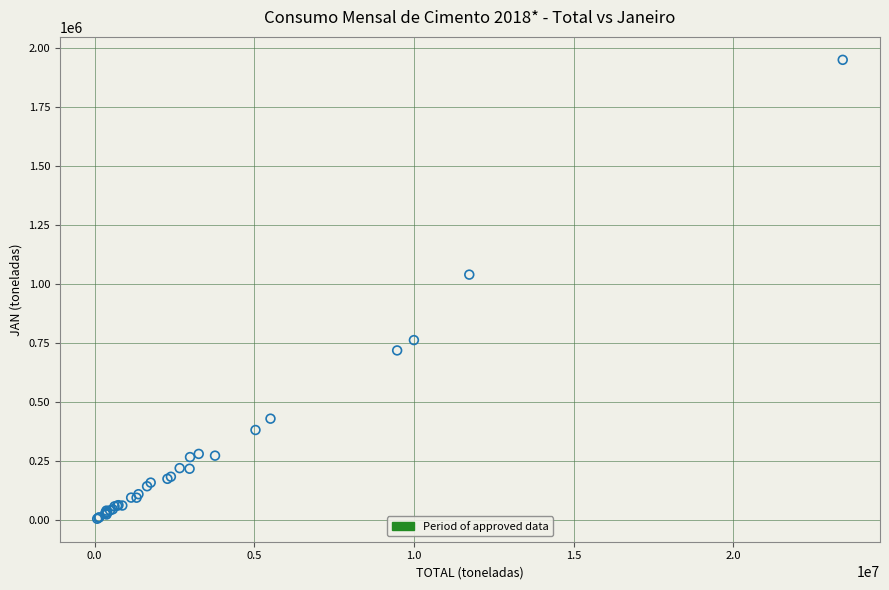

What Y value in the scatter plot is closest to 978796?

1040961